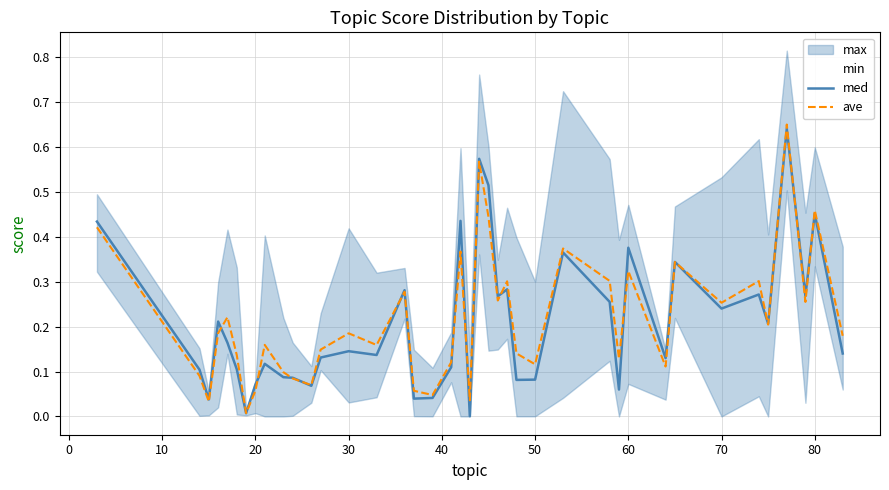

Is it true that med equals 0.0 at 20?

False